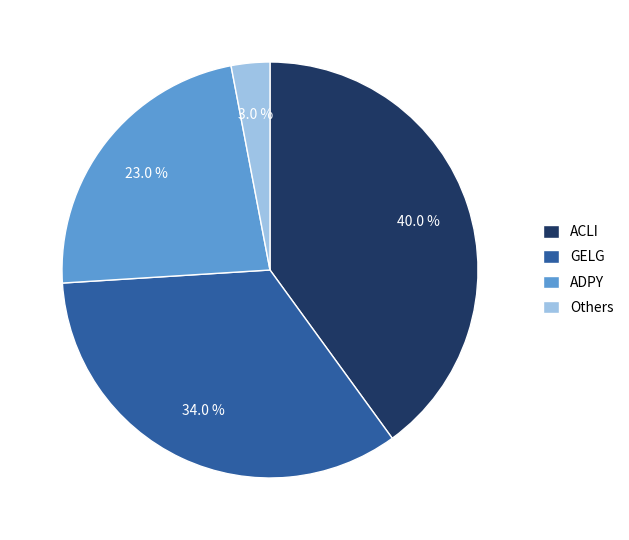

What portion of the pie excludes ADPY?

77.0%